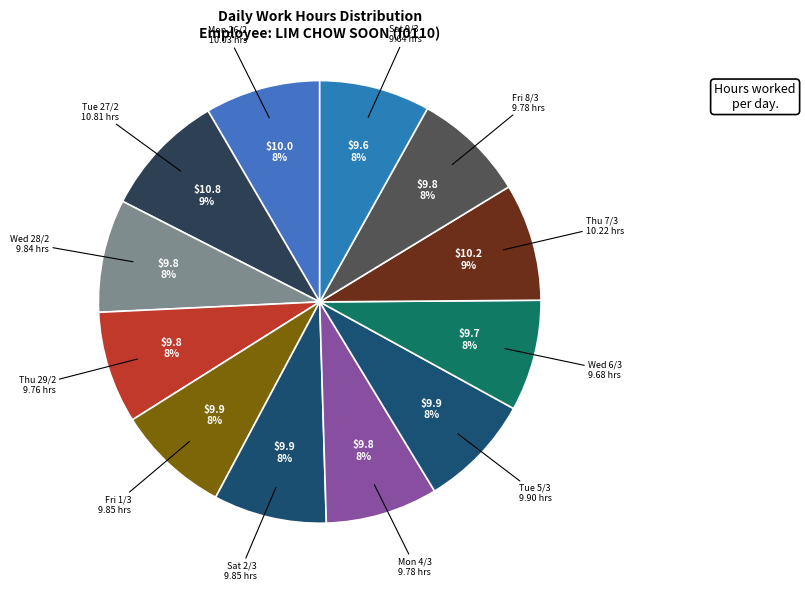

Does Tue 5/3 represent more than half of the total?

No